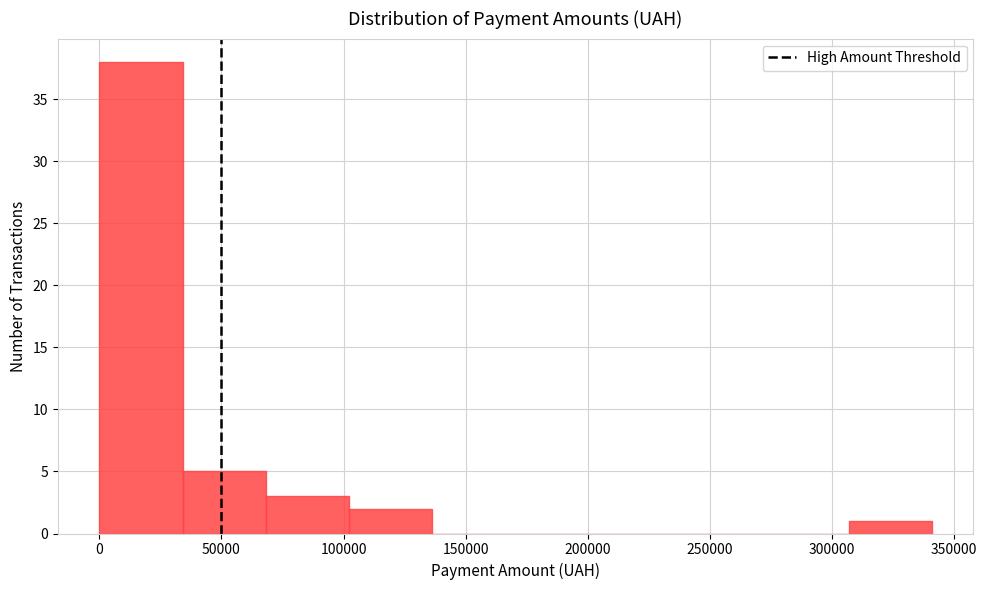

Reading left to right, list every bar in this chart as the range it spans on the x-axis followed by its height. Neither the bar edges nor the heights are printed on the chart, so give them approximately, as read against the axes.

0 to 35000: 38
35000 to 70000: 5
70000 to 100000: 3
100000 to 135000: 2
135000 to 170000: 0
170000 to 205000: 0
205000 to 240000: 0
240000 to 275000: 0
275000 to 305000: 0
305000 to 340000: 1